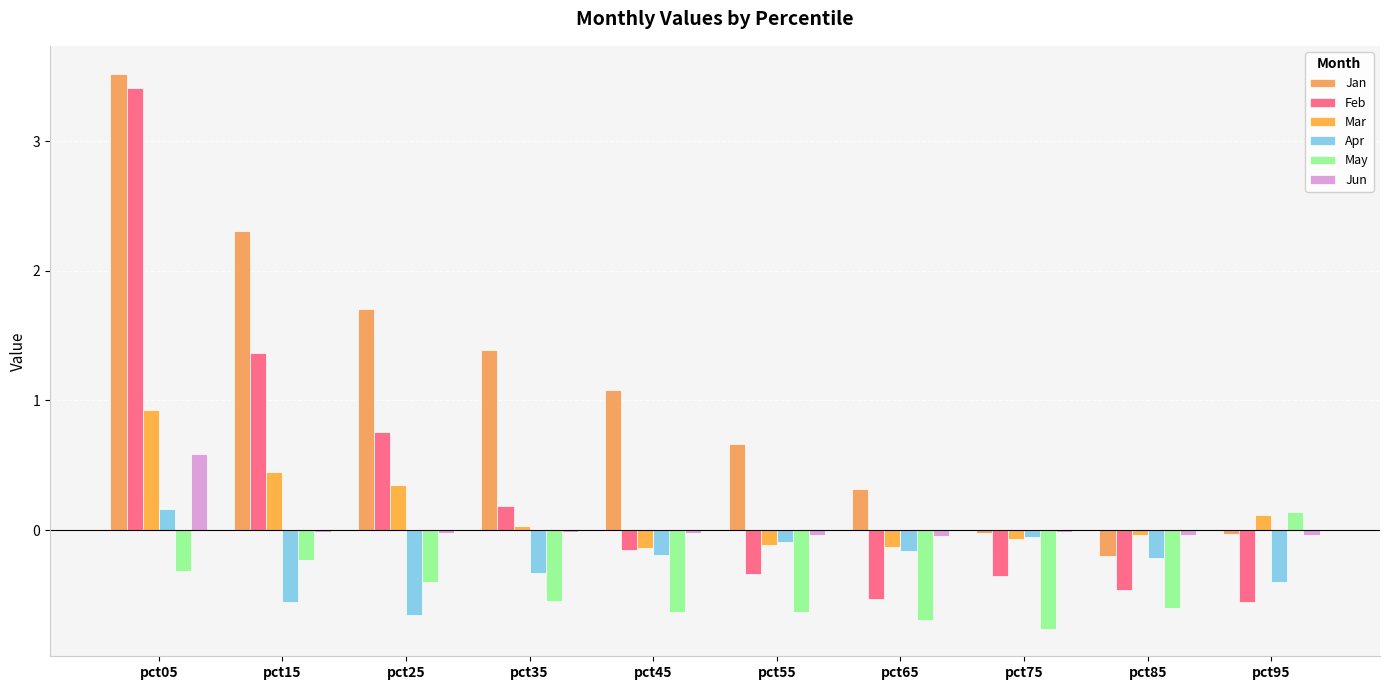

Does the chart contain stacked bars?

No